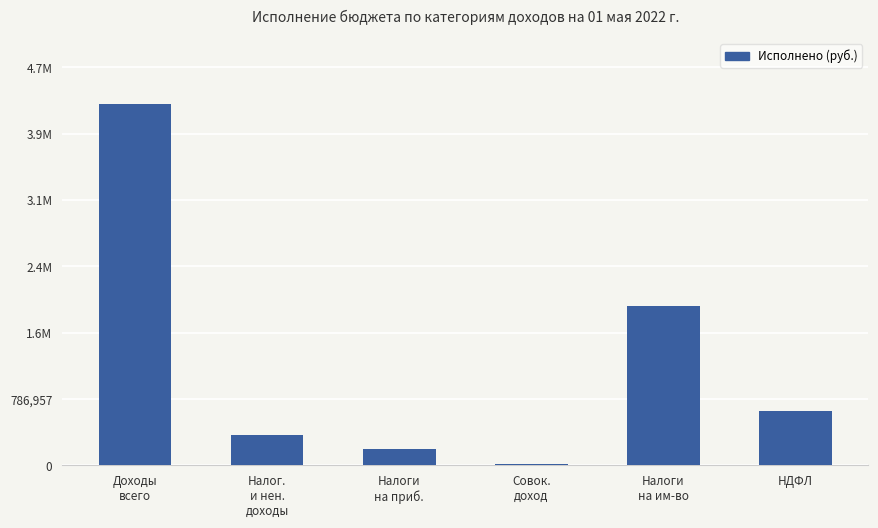

What is the smallest value displayed?

10600.0